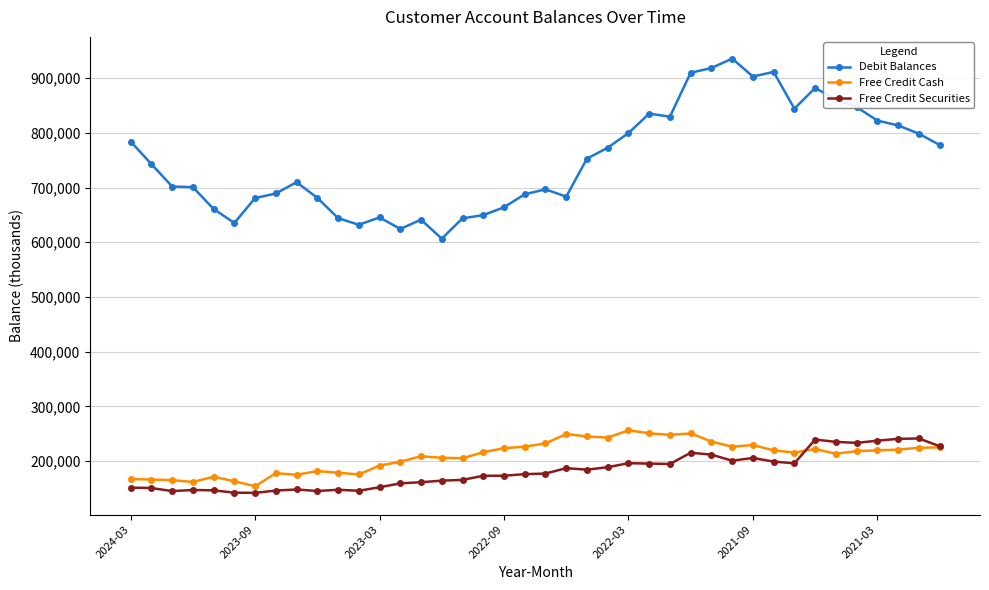

What is the value of the Free Credit Securities point at the 39th from the left?

241220